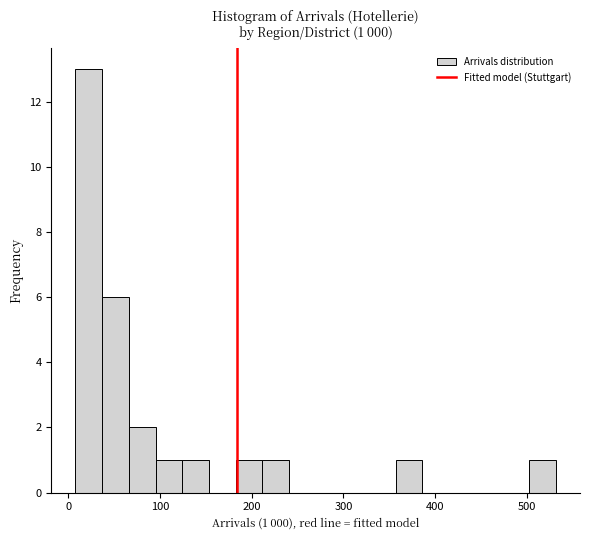

Read against the x-axis, roughly where is the centre of the tallest bar?

20